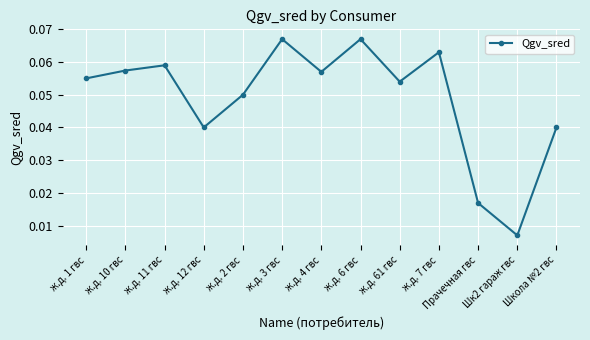

What position from the right is ж.д. 6 гвс?

6